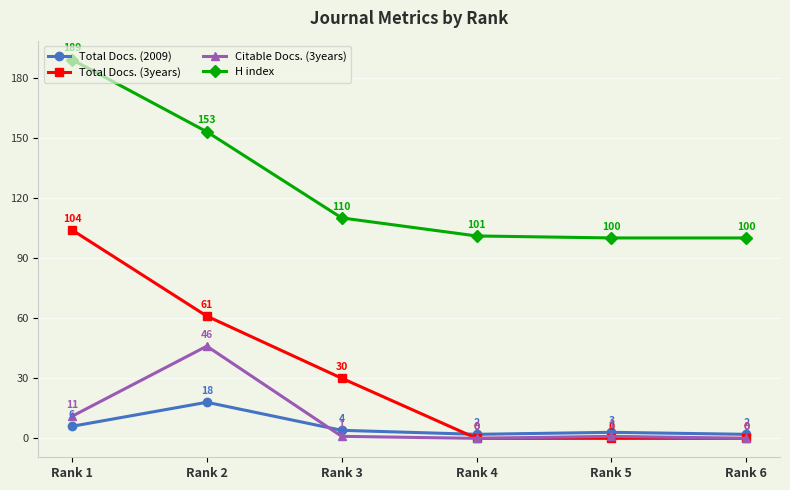

At which category does Citable Docs. (3years) reach its first local peak?

Rank 2